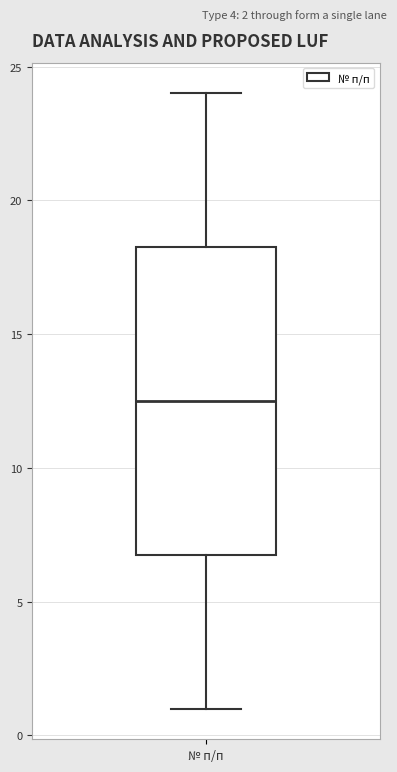

Read this box plot against the y-axis: the position of the median line, the range covered by the box, and the ends of both whiskers. The values are not printed on the chart, so give them approximately, as read against the axis.

median 12.5, box 7.0 to 18.5, whiskers 1.0 to 24.0